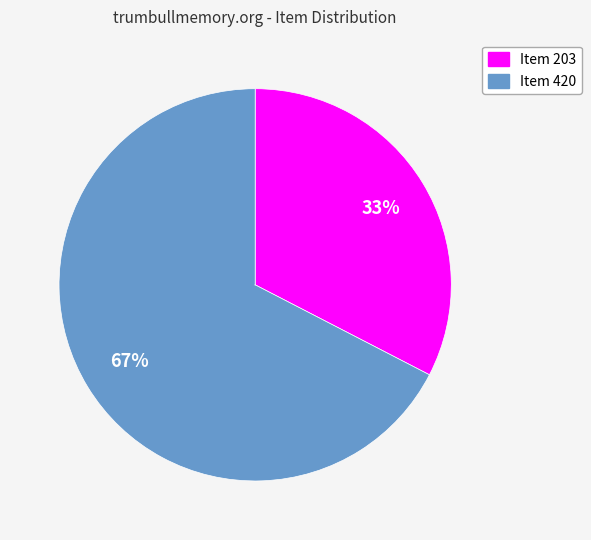

Between Item 203 and Item 420, which is larger?

Item 420